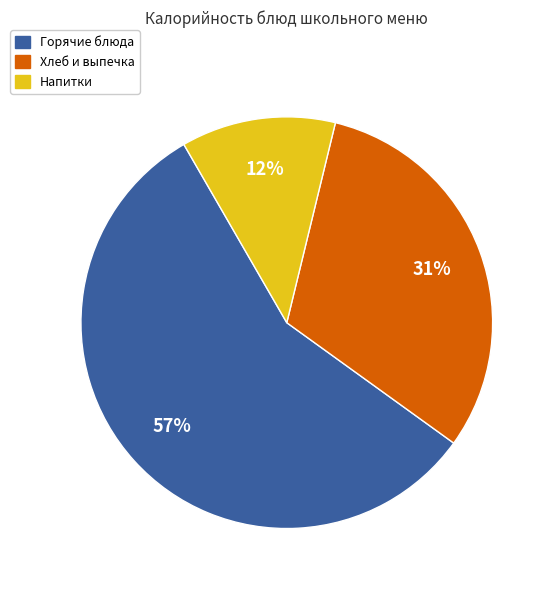

To the nearest percent, what is the average slice percentage?

33%